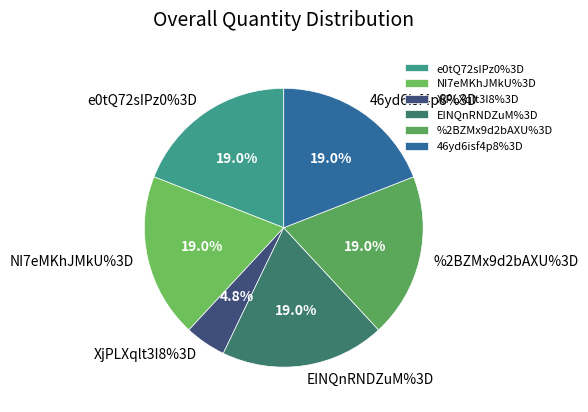

Which category has the smallest portion of the pie?

XjPLXqlt3I8%3D